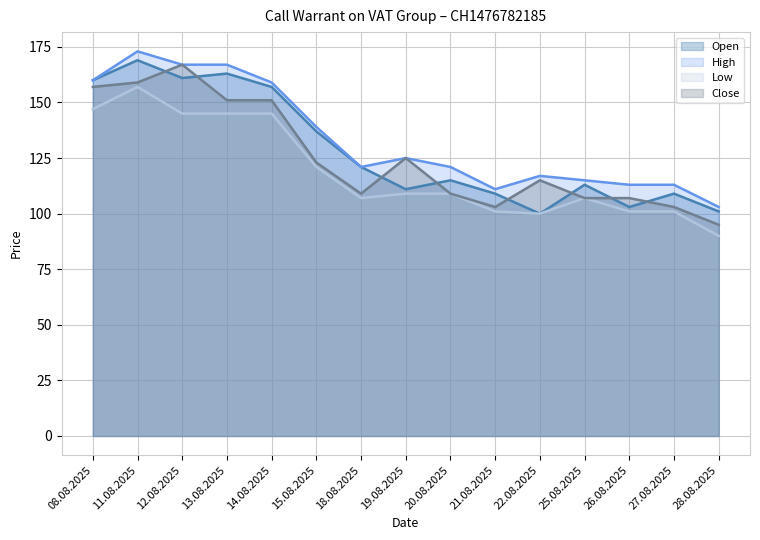

True or false: Close and Open intersect in this chart.

True